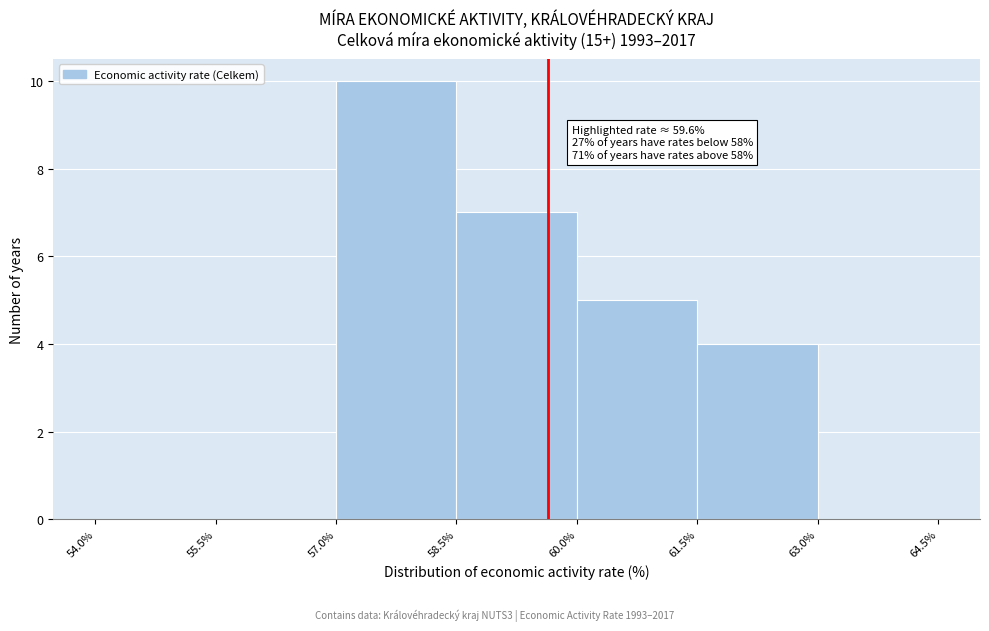

Over which range of the x-axis is the bar tallest?

57.0% to 58.5%